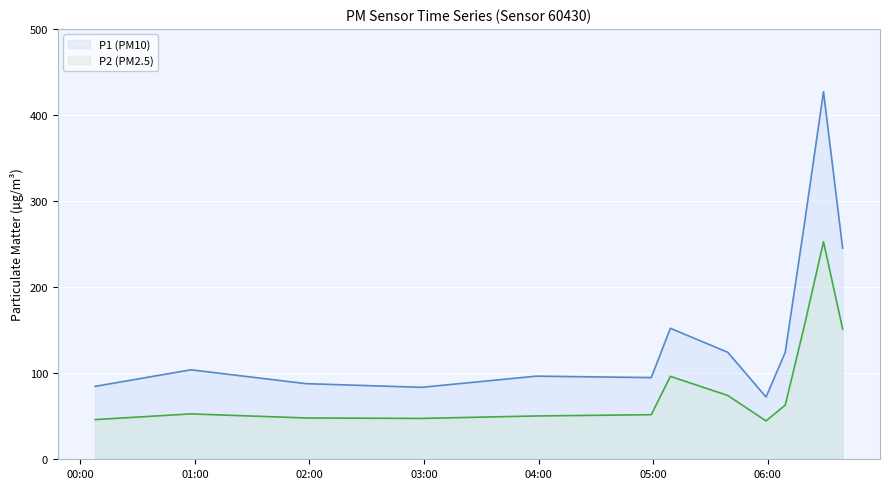

What is the total value across all series at 2023-03-01T00:57:55?

156.7